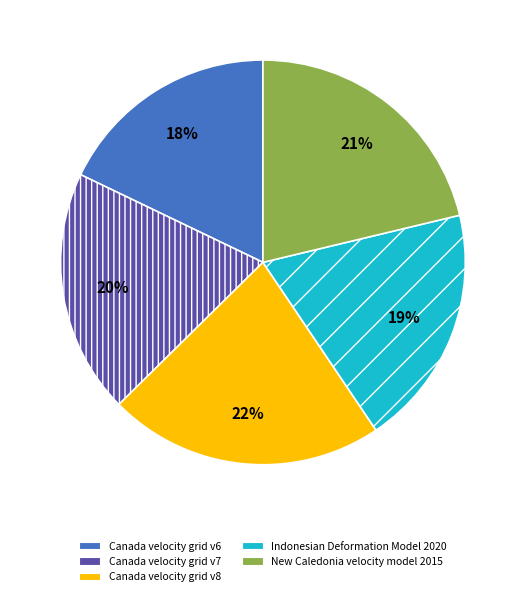

Is it true that Indonesian Deformation Model 2020 is 5% of the pie?

False